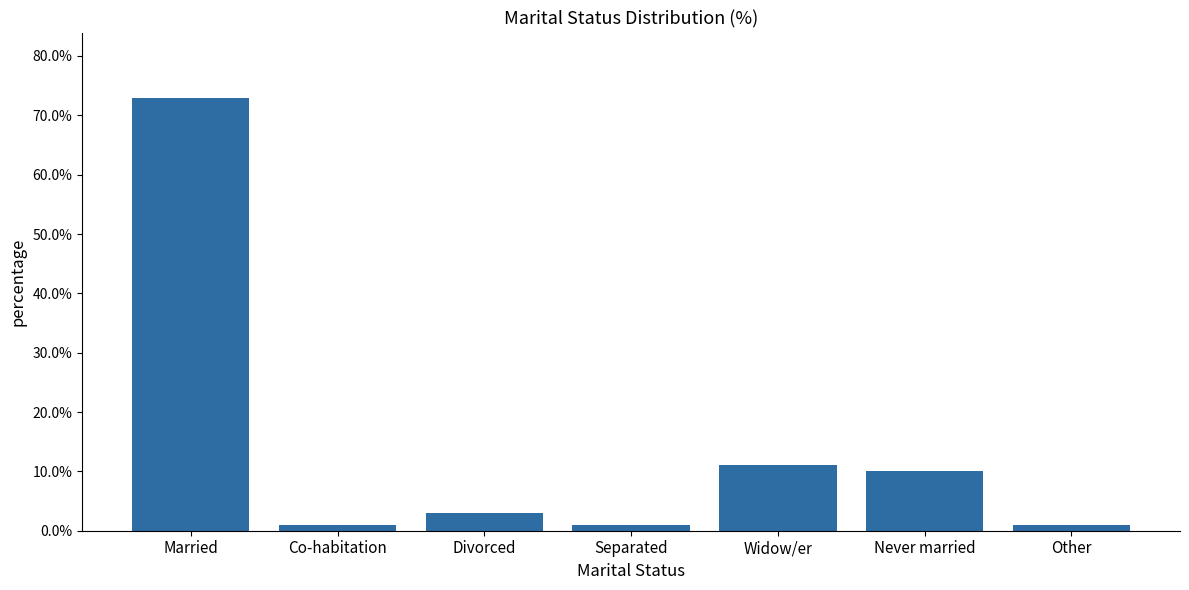

Is it true that the value at Married is 126?

False